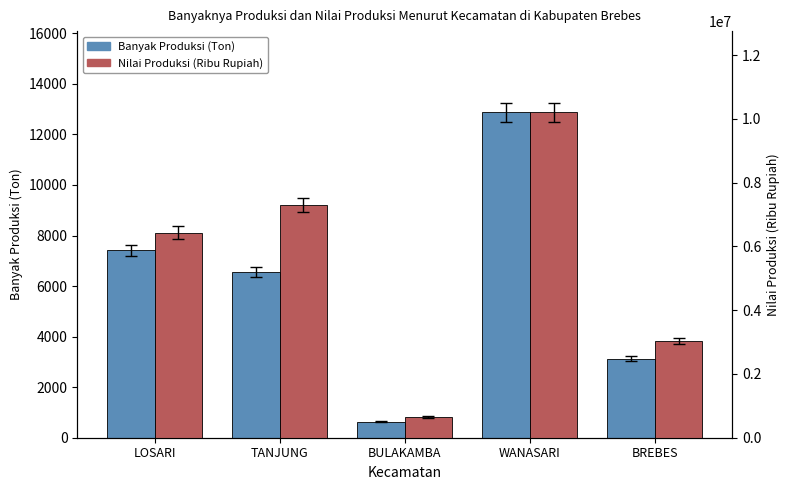

What is the sum of all Banyak Produksi (Ton) values?

30614.3